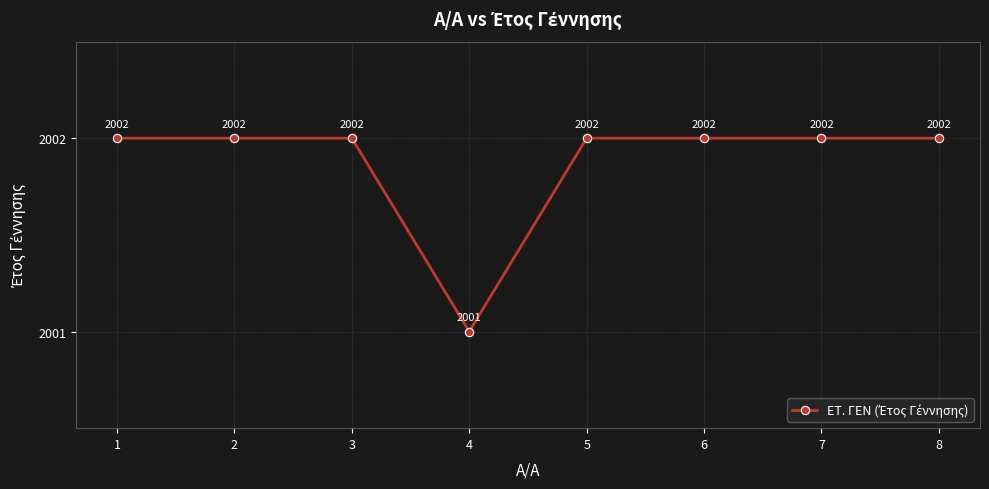

What is the ratio of the value at 7 to the value at 6?

1.0